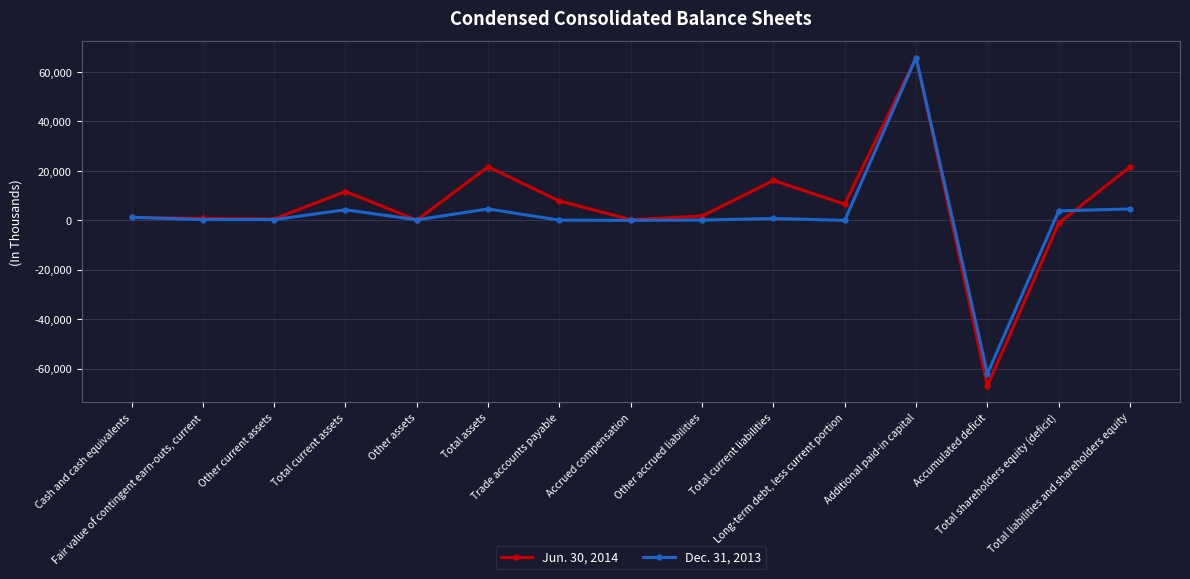

Rank the series by their average value, from highest to lowest.

Jun. 30, 2014, Dec. 31, 2013